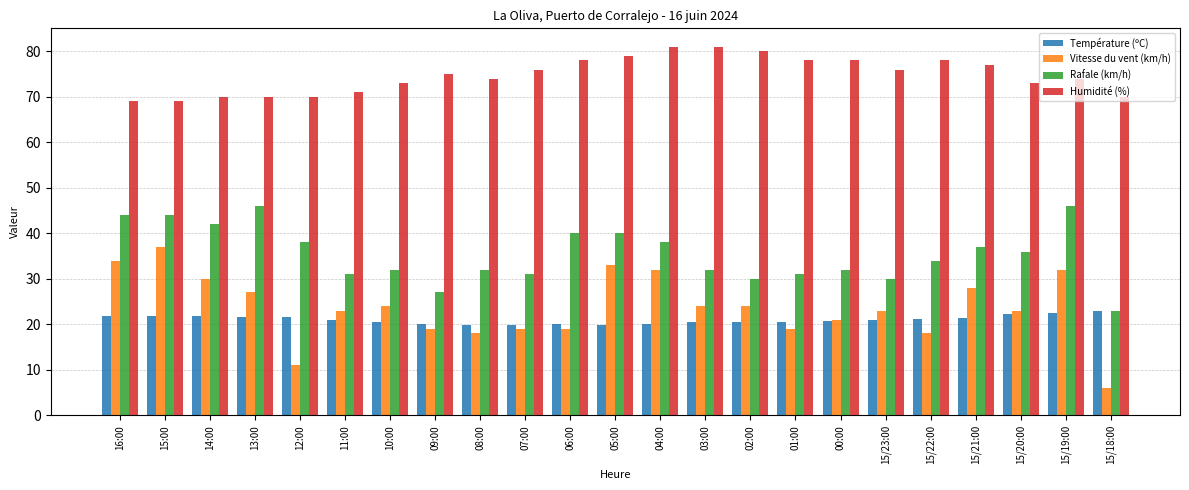

Are the bars horizontal?

No